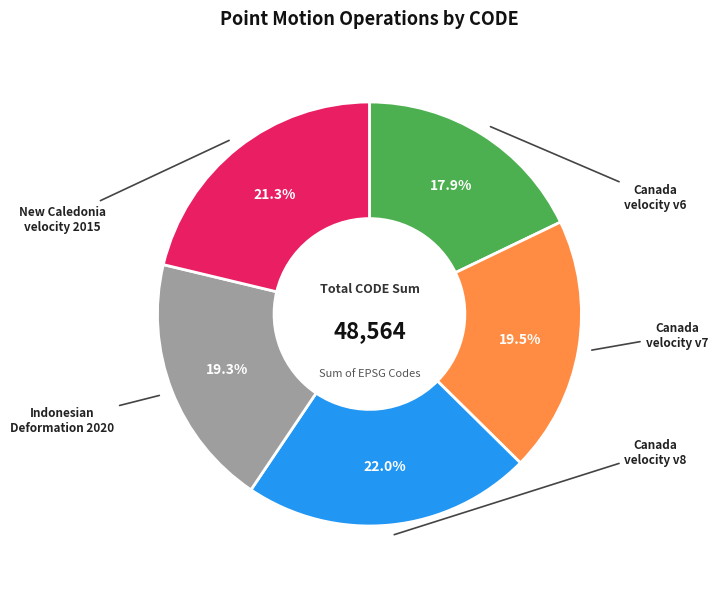

To the nearest percent, what is the difference between the largest and smallest slice percentages?

4%